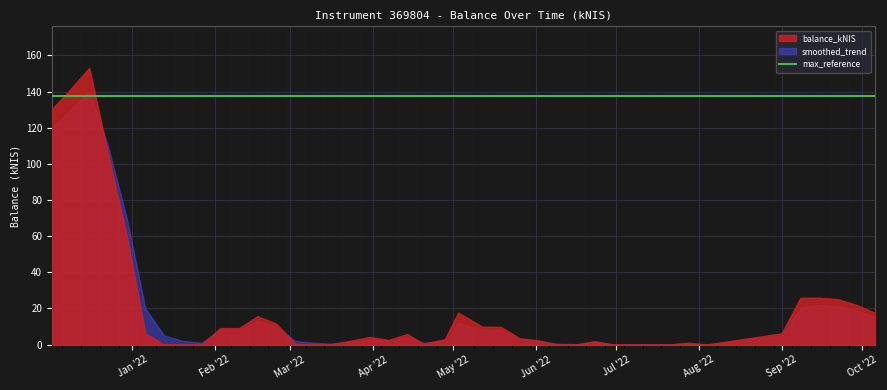

How many lines are shown in the chart?

2